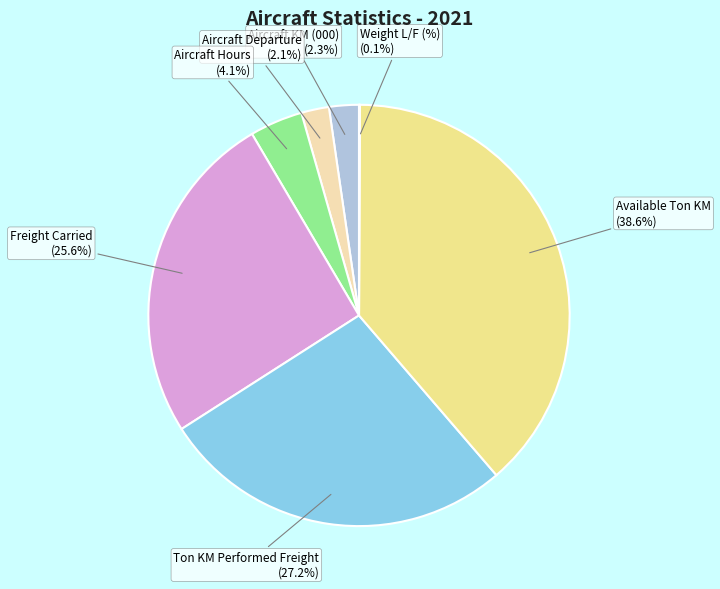

What is the ratio of the value at Available Ton KM to the value at Freight Carried?

1.5